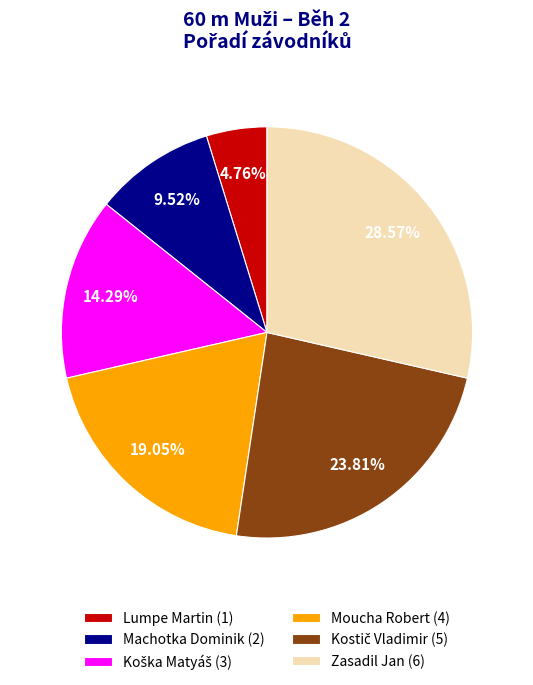

True or false: Lumpe Martin accounts for 5% of the total.

True